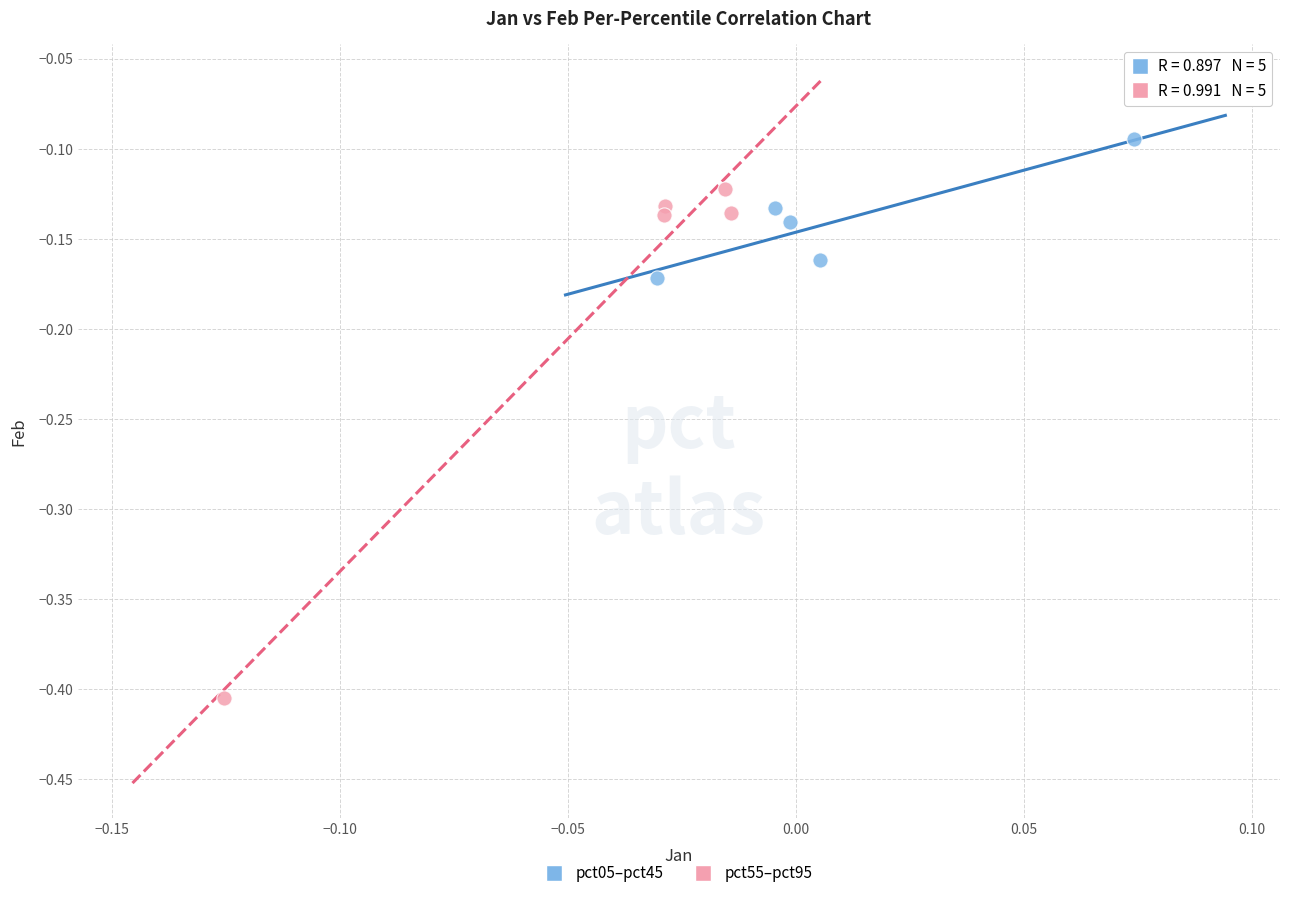

Which series contains the highest Y value?

pct05–pct45